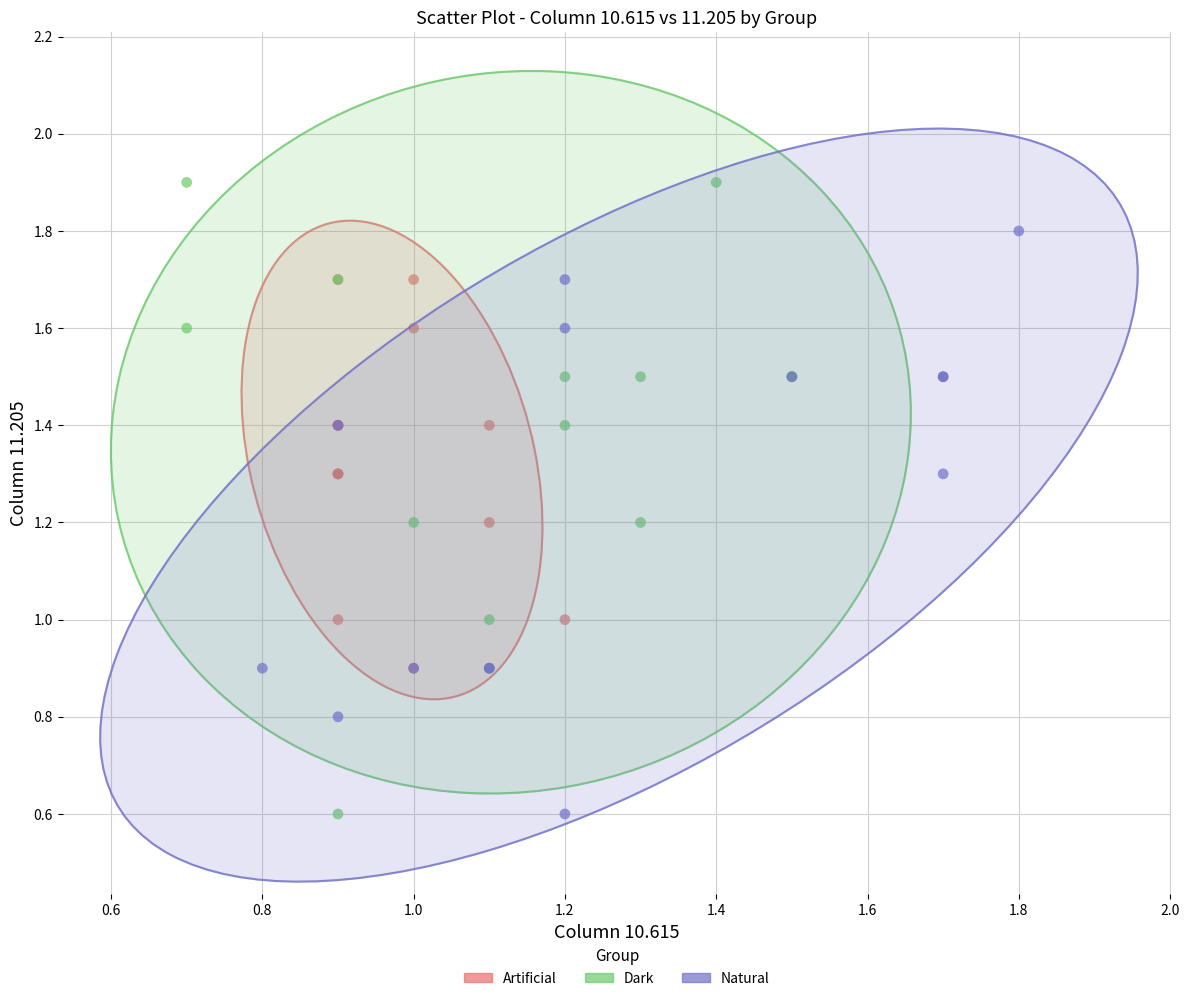

Which series contains the highest Y value?

Dark